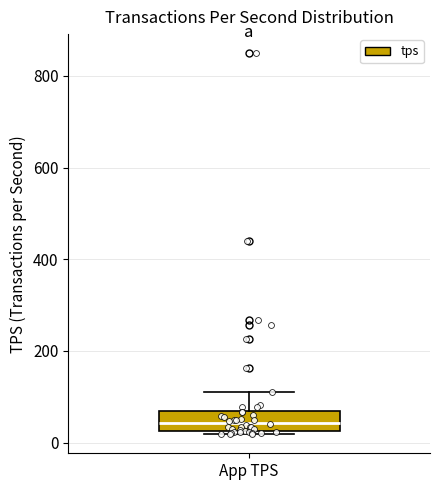

Where does the upper whisker of the box for App TPS end on the y-axis? The values are not printed on the chart, so give them approximately, as read against the axis.

120